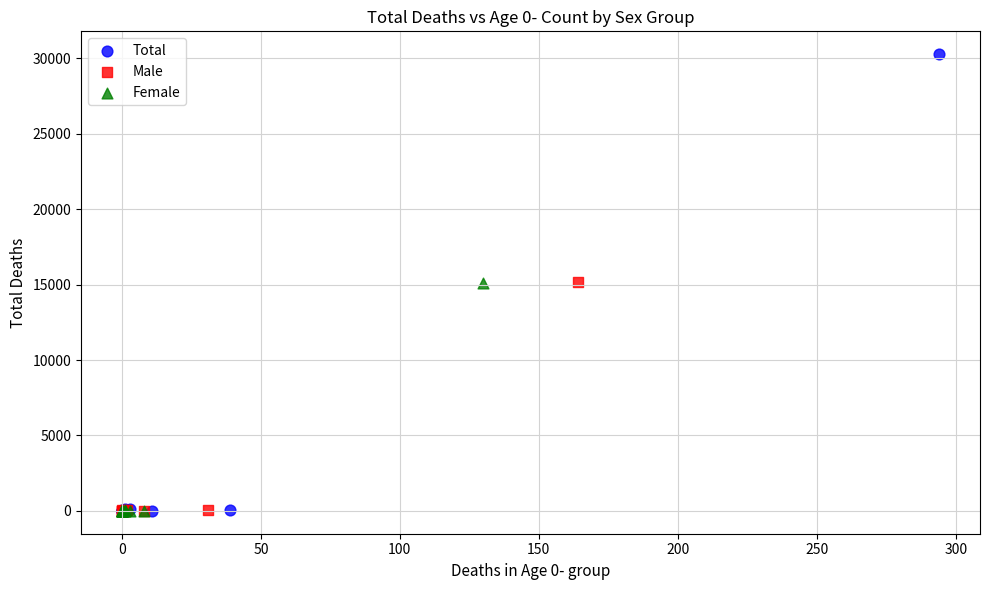

Which series contains the highest Y value?

Total